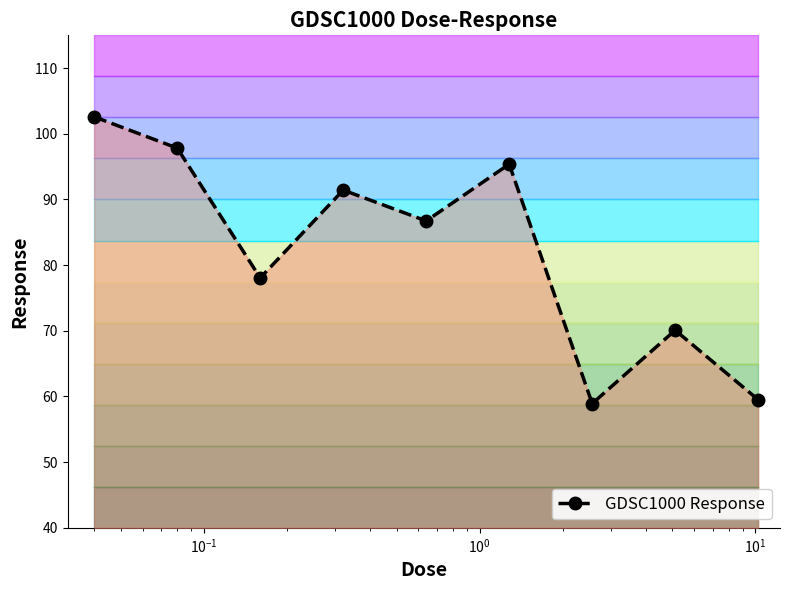

What is the value of the GDSC1000 Response point at the 3rd from the left?

78.1